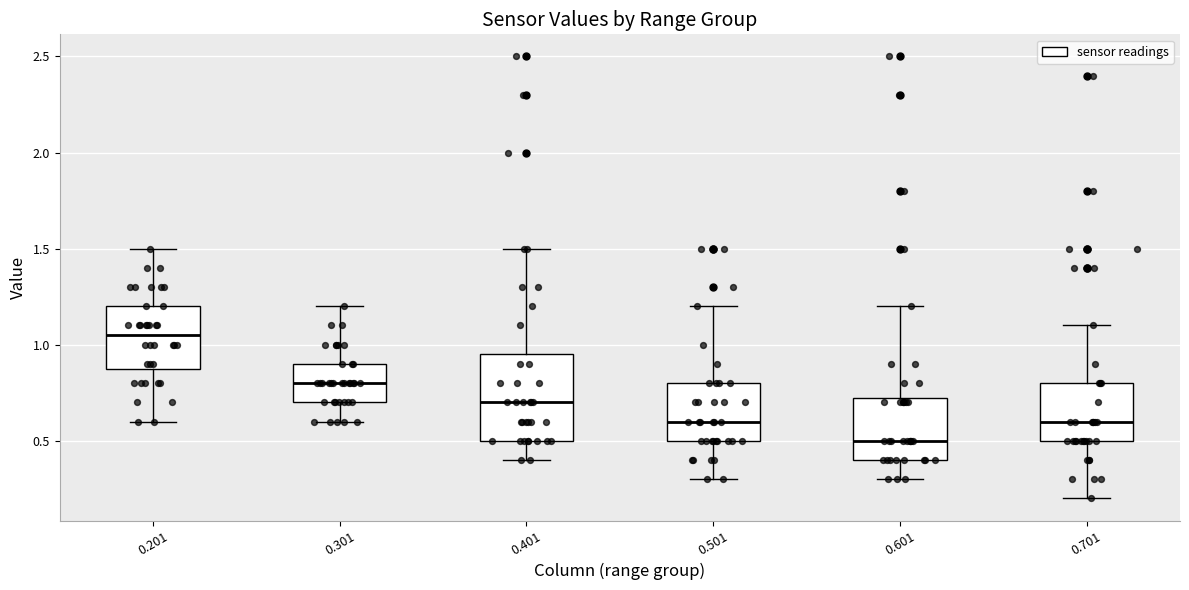

Where does the lower whisker of the box at x = 0.401 end on the y-axis? The values are not printed on the chart, so give them approximately, as read against the axis.

0.40